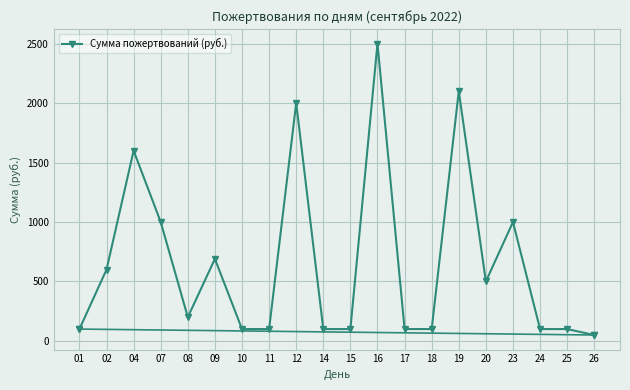

How many lines are shown in the chart?

1